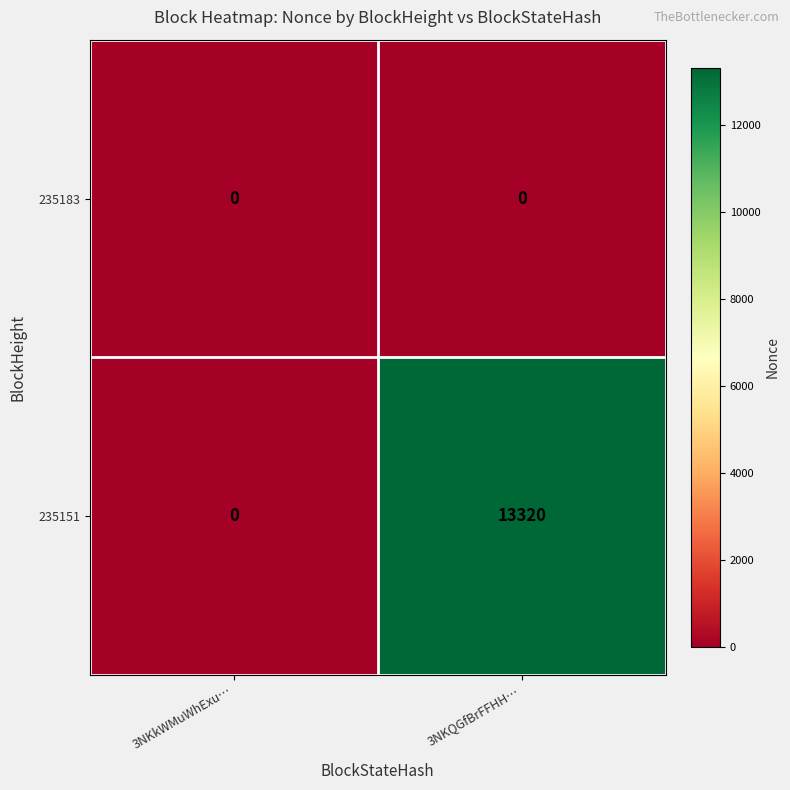

Read the 235151 value at 3NKQGfBrFFHH….

13320